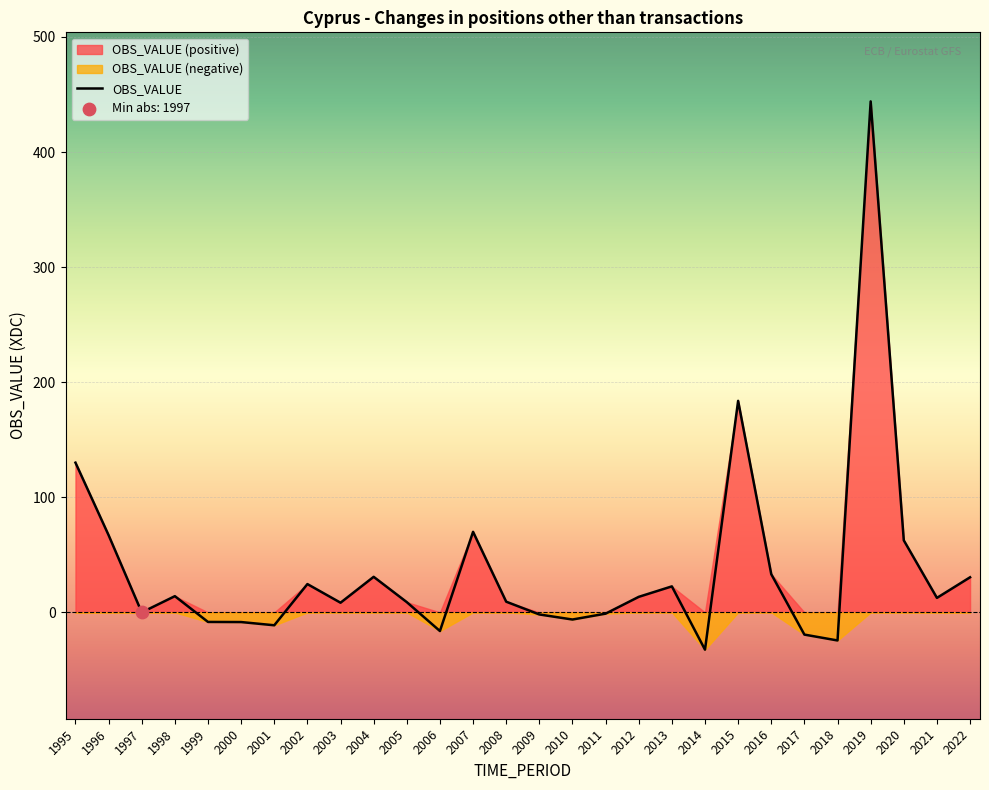

What is the change in value from 2011 to 2022?

+31.6